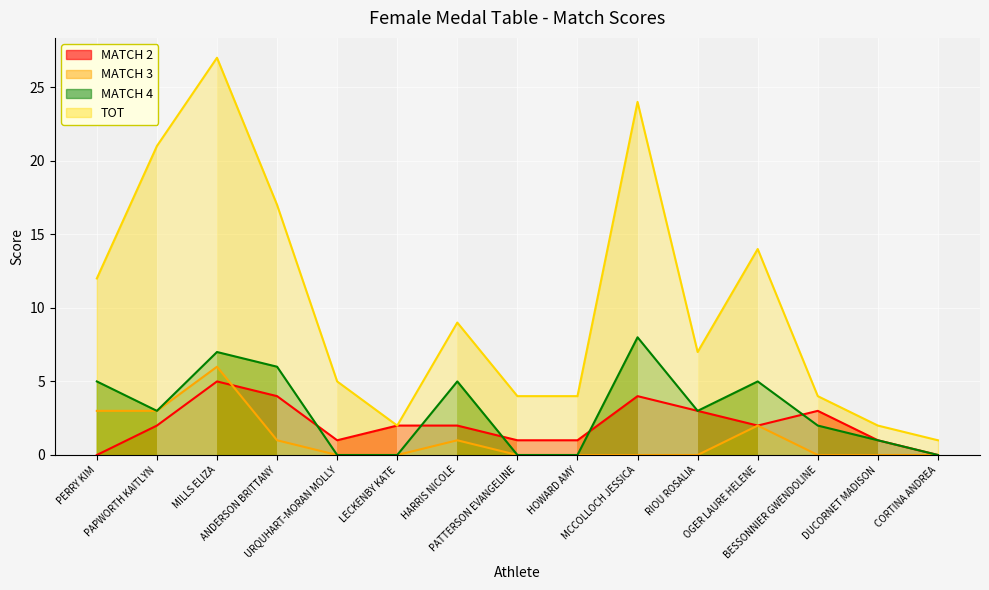

Rank the categories by MATCH 2 value from highest to lowest.

MILLS ELIZA, ANDERSON BRITTANY, MCCOLLOCH JESSICA, RIOU ROSALIA, BESSONNIER GWENDOLINE, PAPWORTH KAITLYN, LECKENBY KATE, HARRIS NICOLE, OGER LAURE HELENE, URQUHART-MORAN MOLLY, PATTERSON EVANGELINE, HOWARD AMY, DUCORNET MADISON, PERRY KIM, CORTINA ANDREA